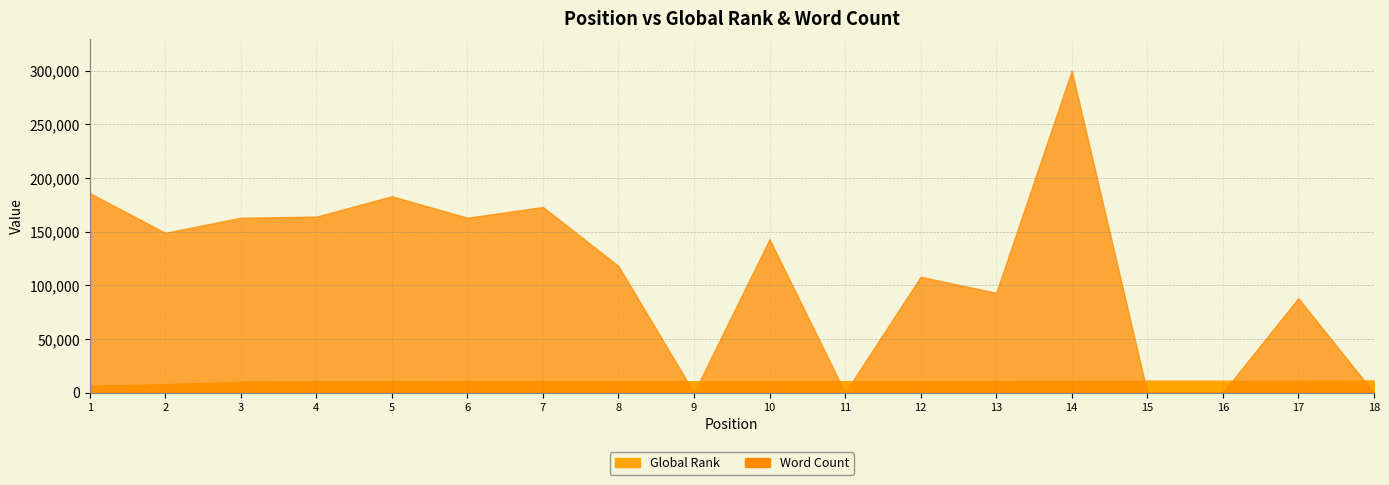

Which series has the largest range (max minus min)?

Word Count